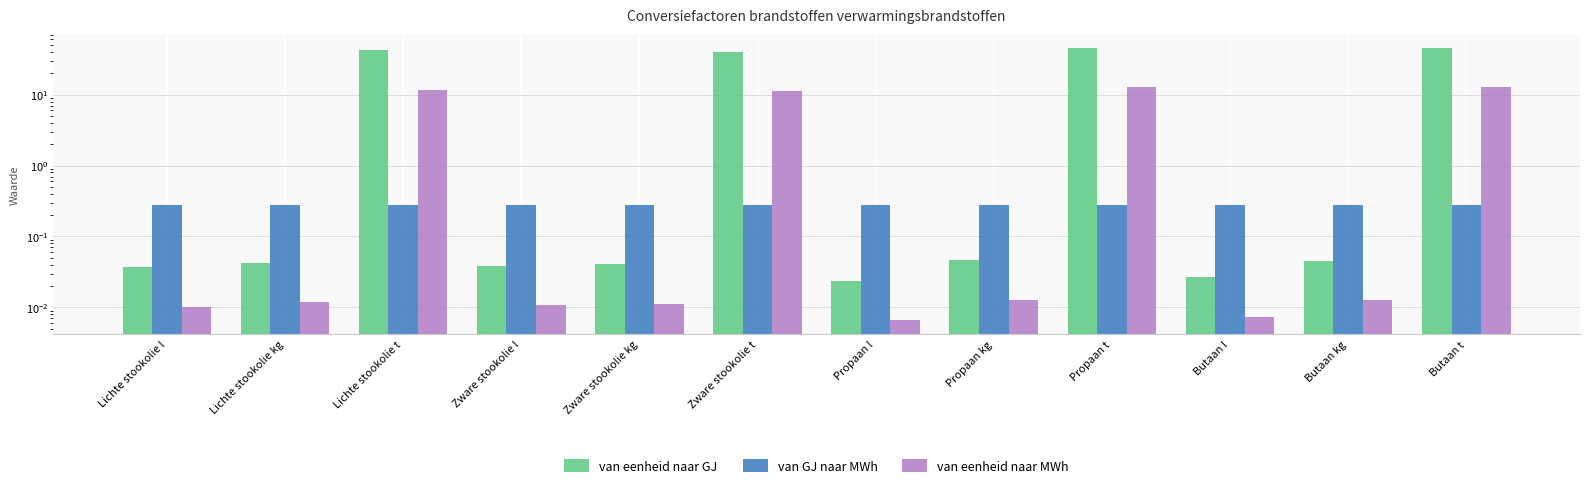

What is the label of the 3rd bar from the left?

Lichte stookolie t